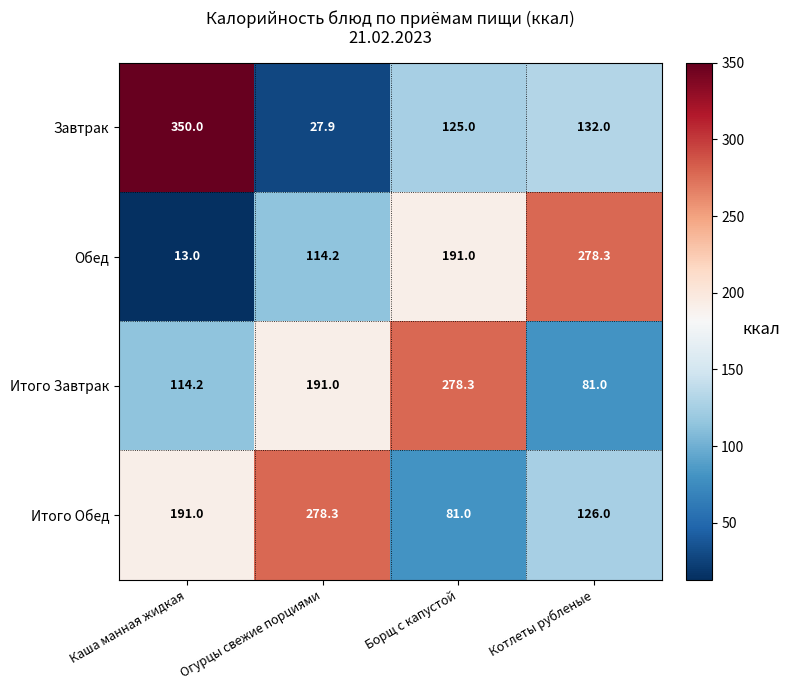

What is the difference between the maximum and minimum values in the Итого Завтрак series?

197.3